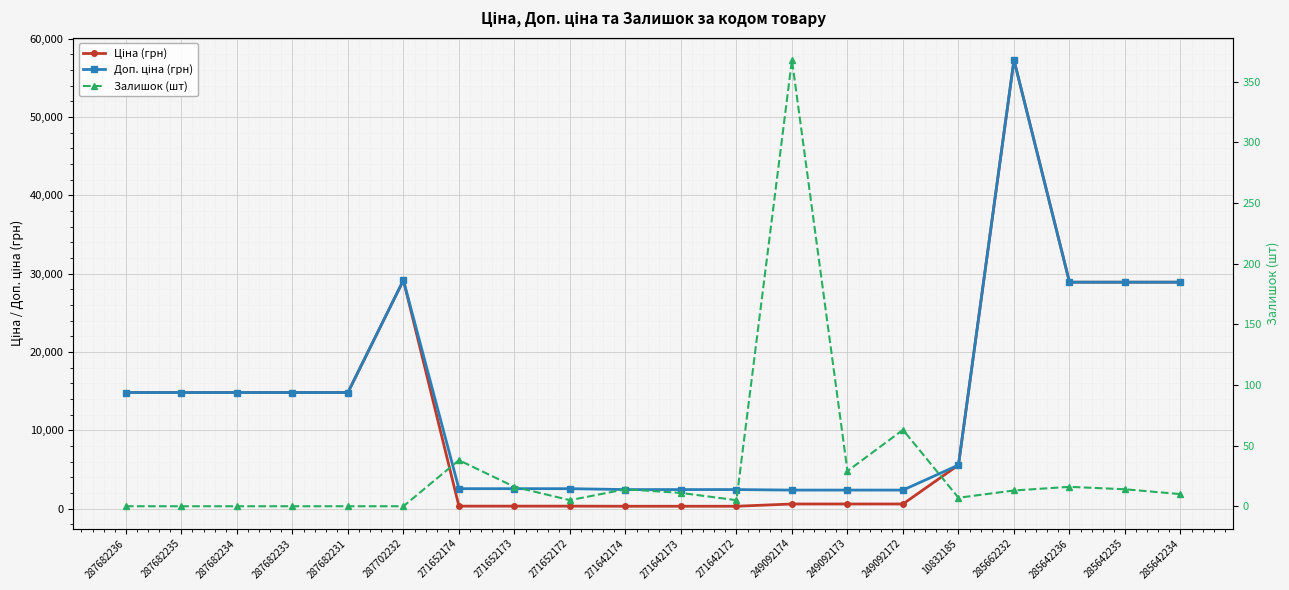

Rank the series by their maximum value, from lowest to highest.

Залишок (шт), Ціна (грн), Доп. ціна (грн)